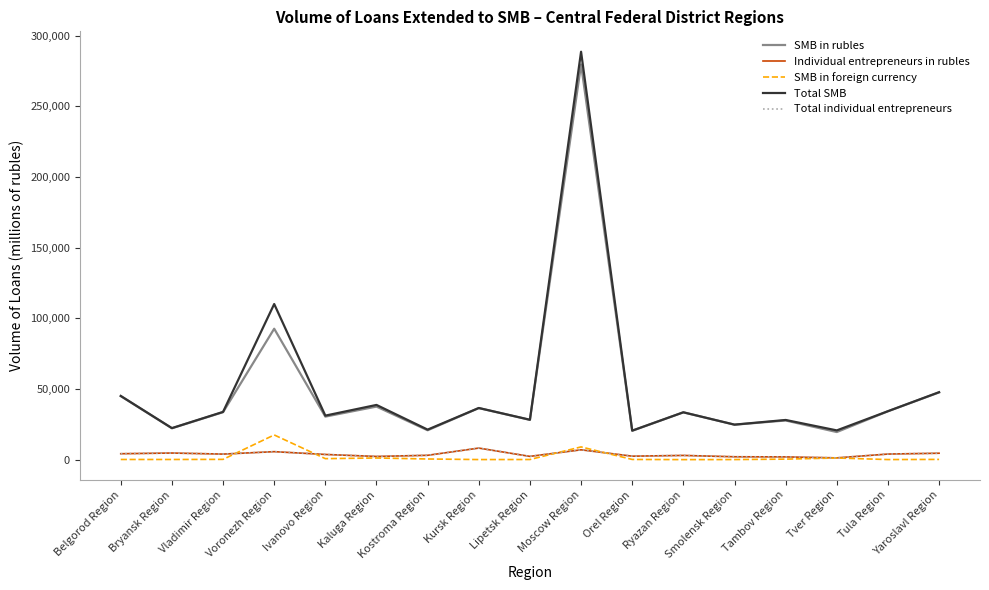

The value of Individual entrepreneurs in rubles at Ryazan Region is 1697. True or false?

False